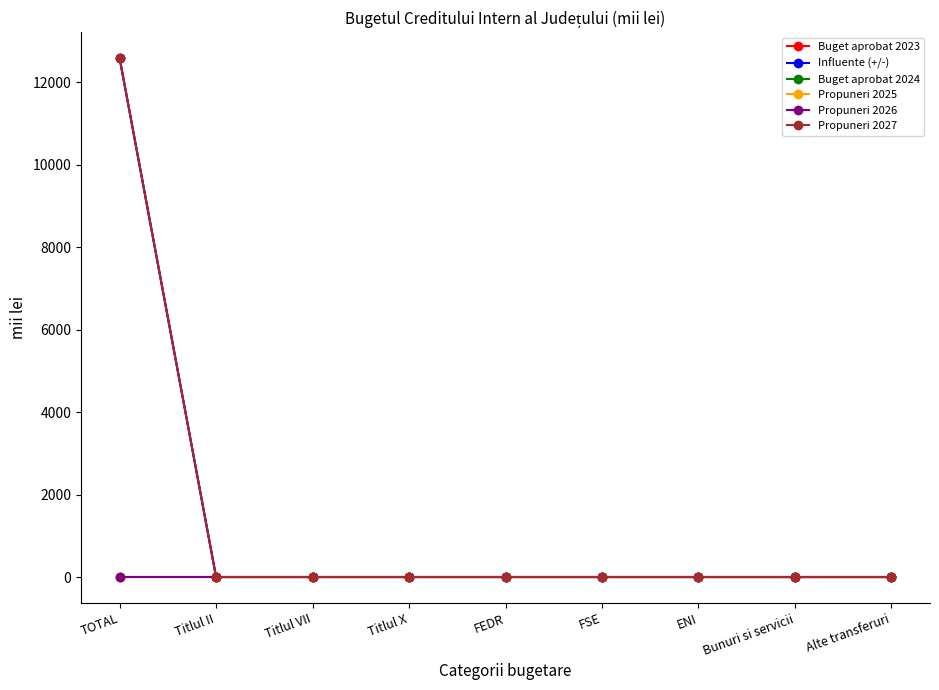

Which series has the largest total across all categories?

Buget aprobat 2023